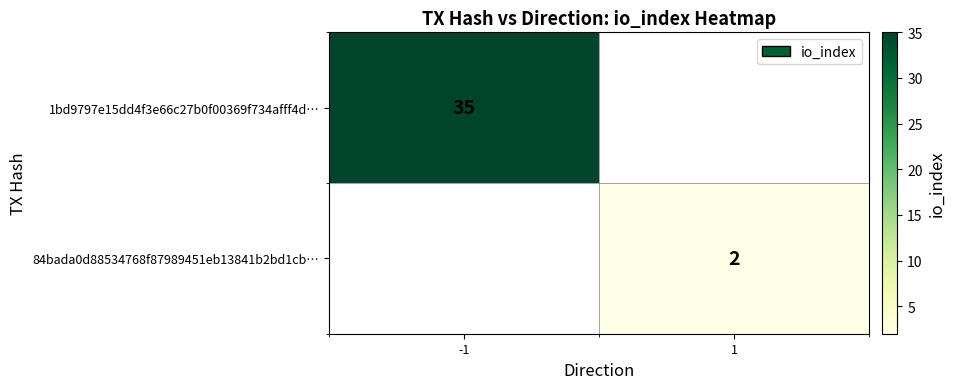

The value of 84bada0d88534768f87989451eb13841b2bd1cb… at 1 is 2. True or false?

True